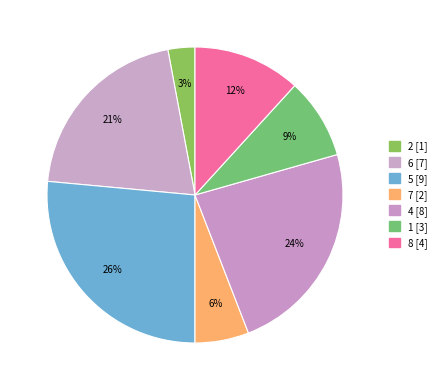

Approximately how many times larger is the value at 1 compared to 6?

0.4